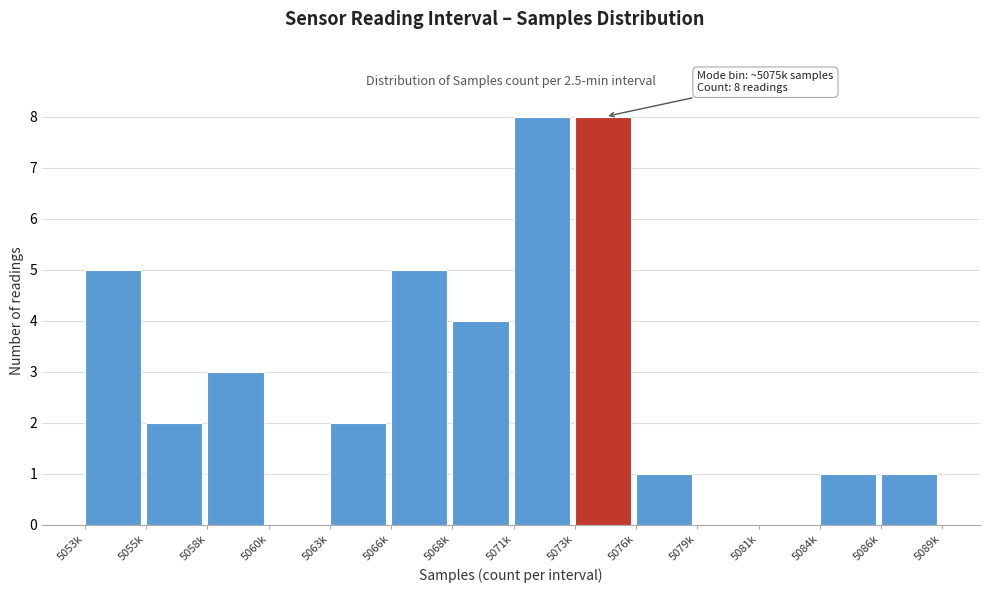

Reading right to left, what are all the values shown in this chart?

5086k=1	5084k=1	5081k=0	5079k=0	5076k=1	5073k=8	5071k=8	5068k=4	5066k=5	5063k=2	5060k=0	5058k=3	5055k=2	5053k=5